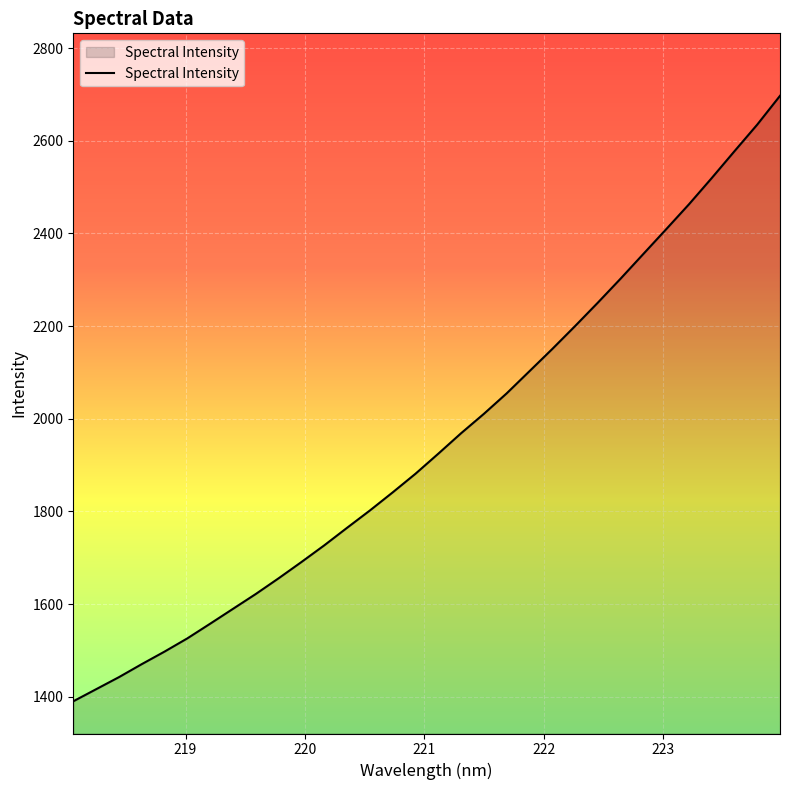

What is the maximum value shown in the chart?

2697.0